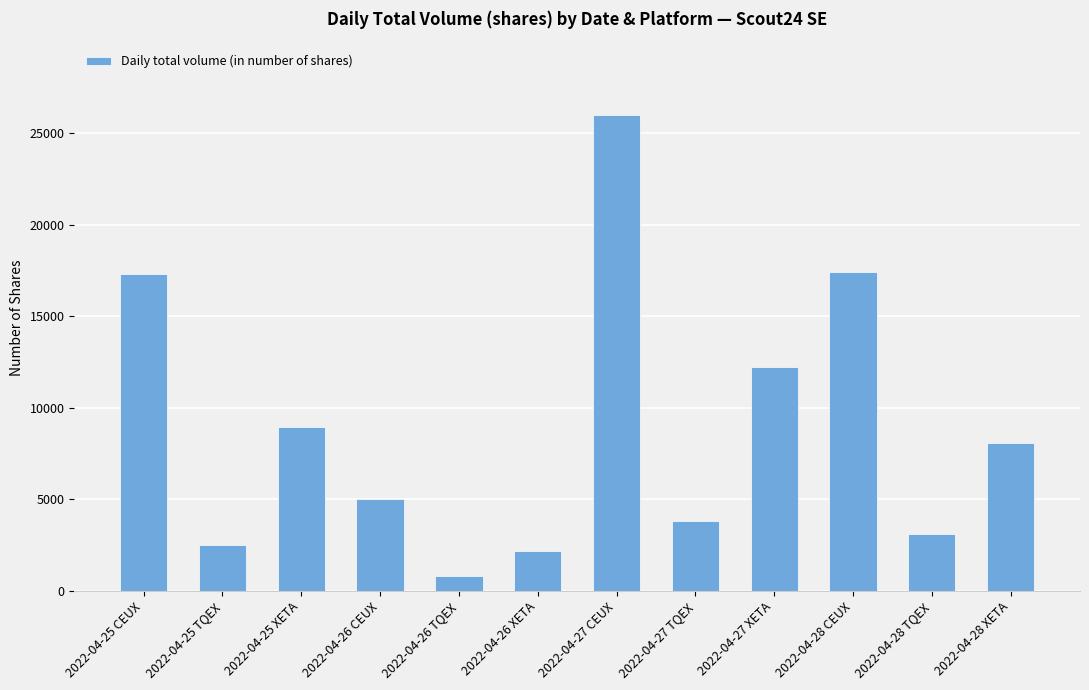

At which category does the chart reach its minimum across all series?

2022-04-26 TQEX